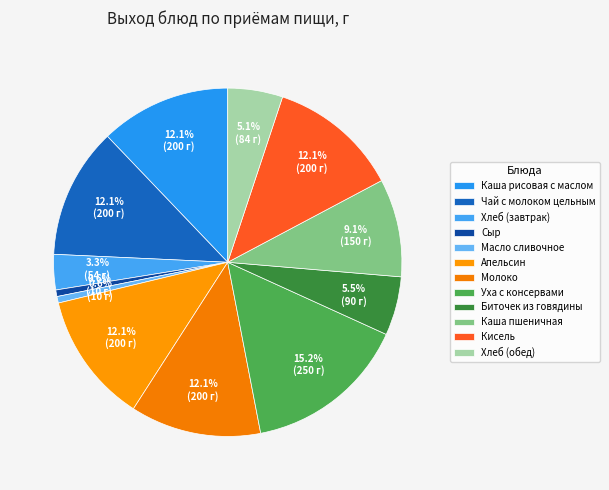

Which slice is the smallest?

Сыр